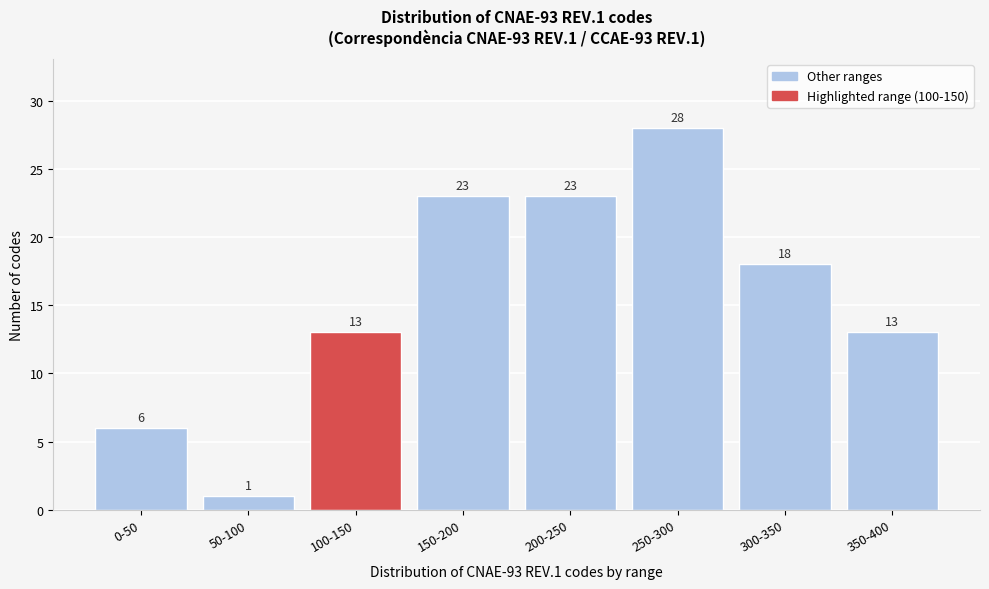

Reading left to right, transcribe all the data shown in this chart.

0-50=6	50-100=1	100-150=13	150-200=23	200-250=23	250-300=28	300-350=18	350-400=13